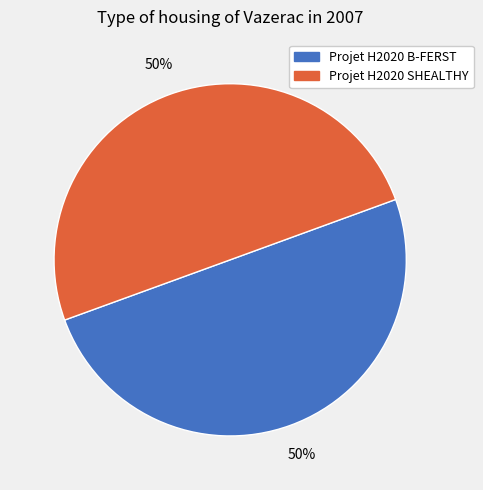

Is it true that Projet H2020 B-FERST is 50% of the pie?

True